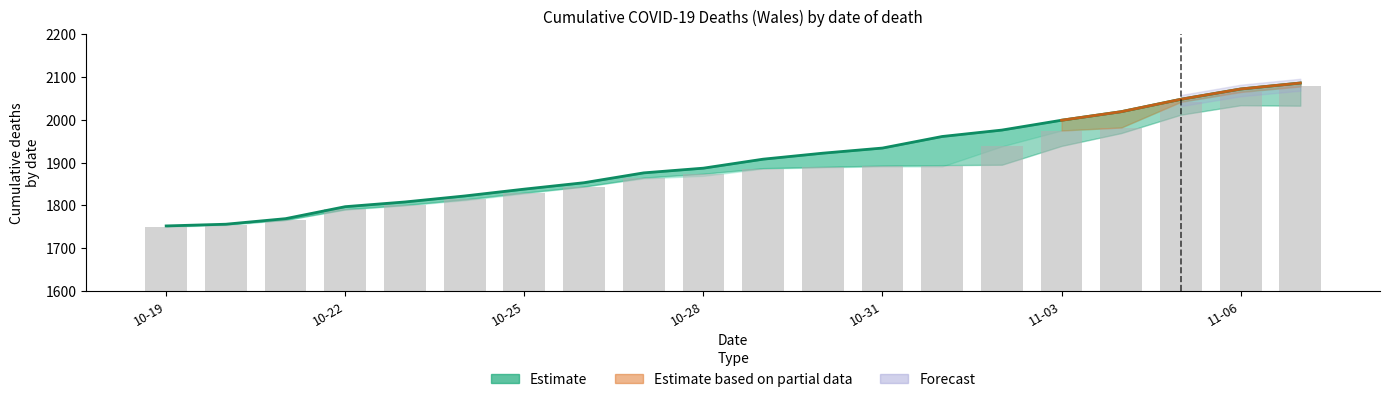

What is the sum of all Estimate values?

38083